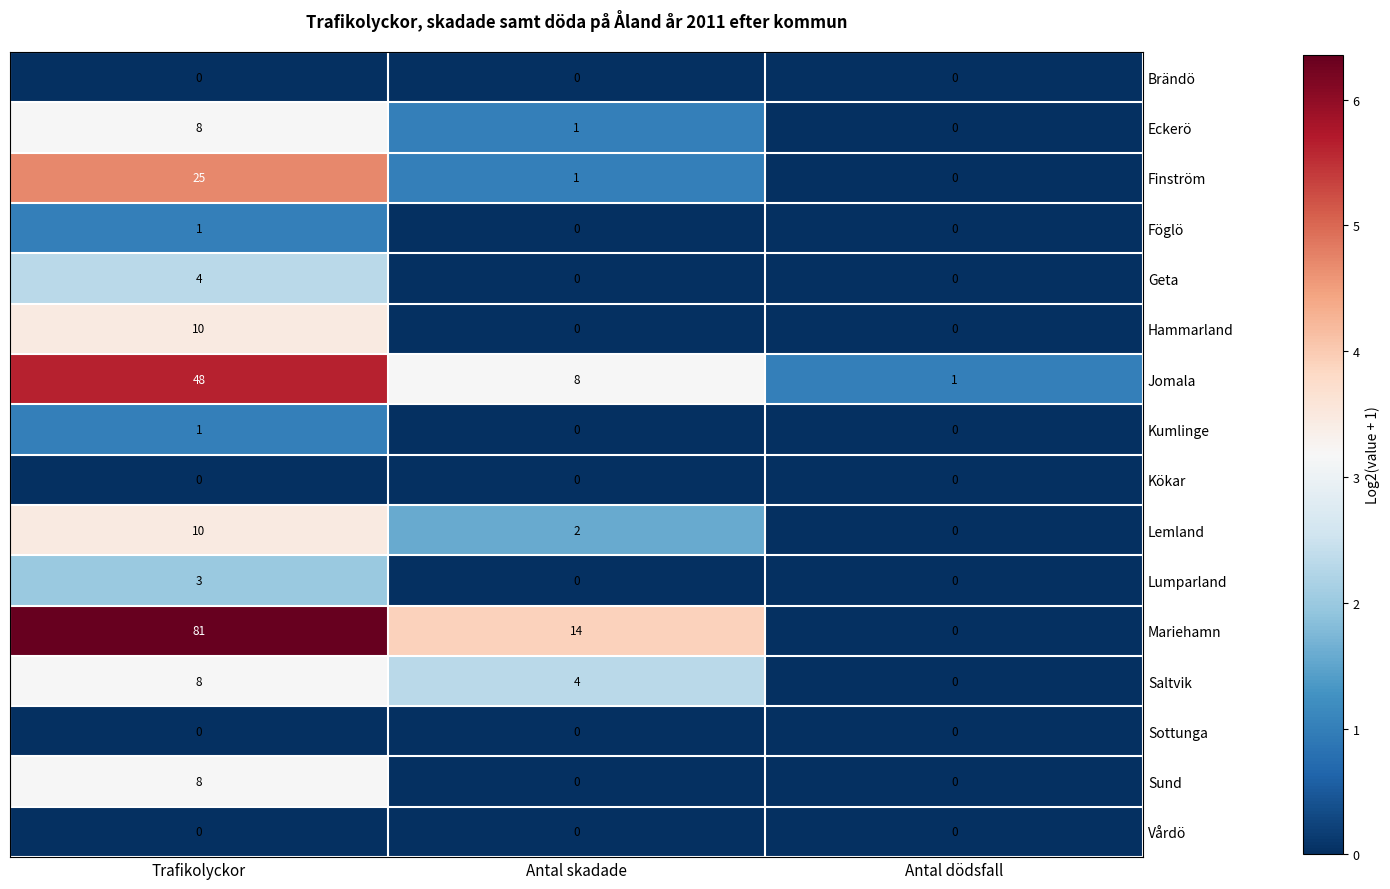

How many distinct data groups are displayed?

16